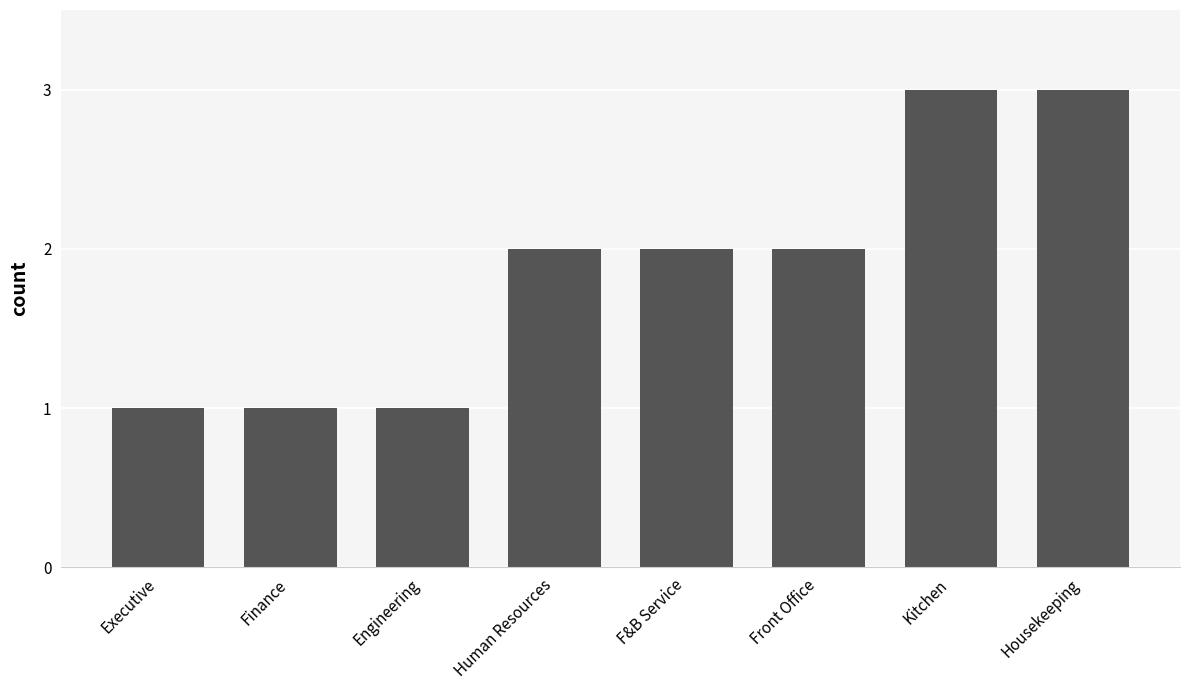

How many values are between 1 and 3?

8